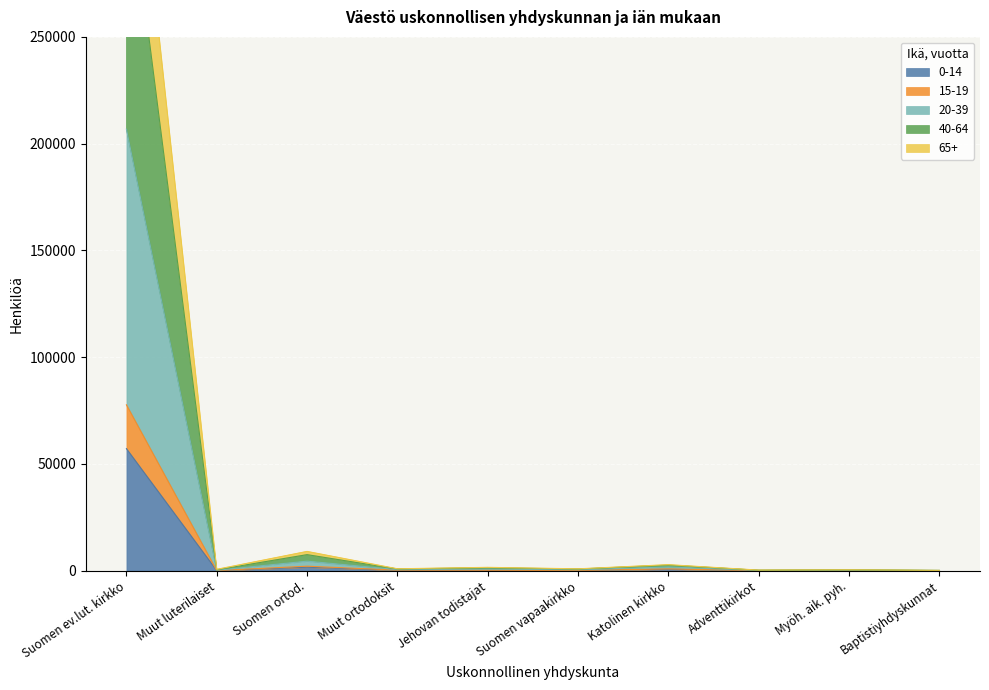

At how many categories does at least one series exceed 81429?

1